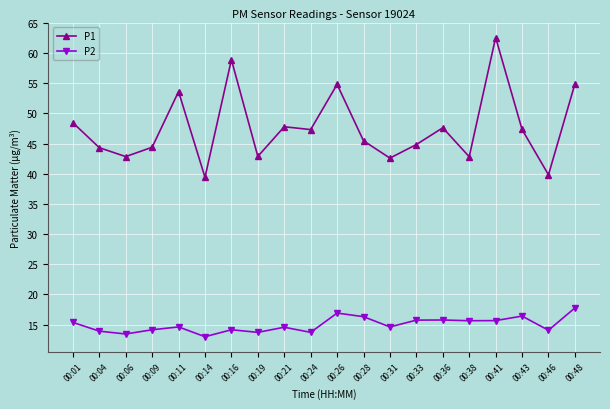

Where is the first local minimum for P1?

00:06